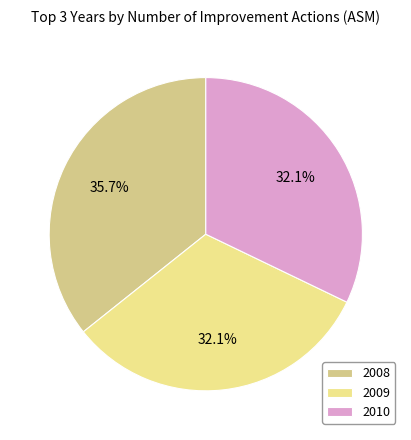

Count the number of slices in the pie.

3